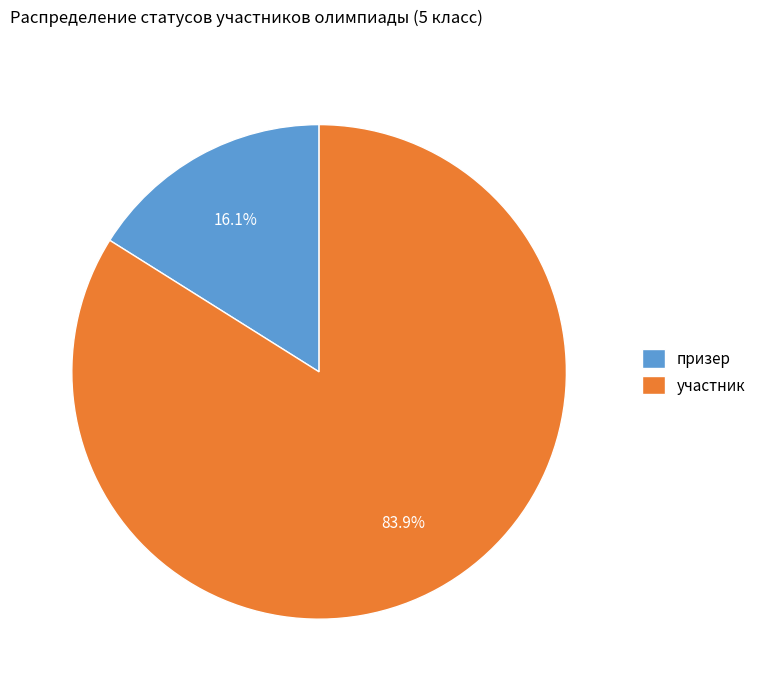

Which category has the smallest portion of the pie?

призер